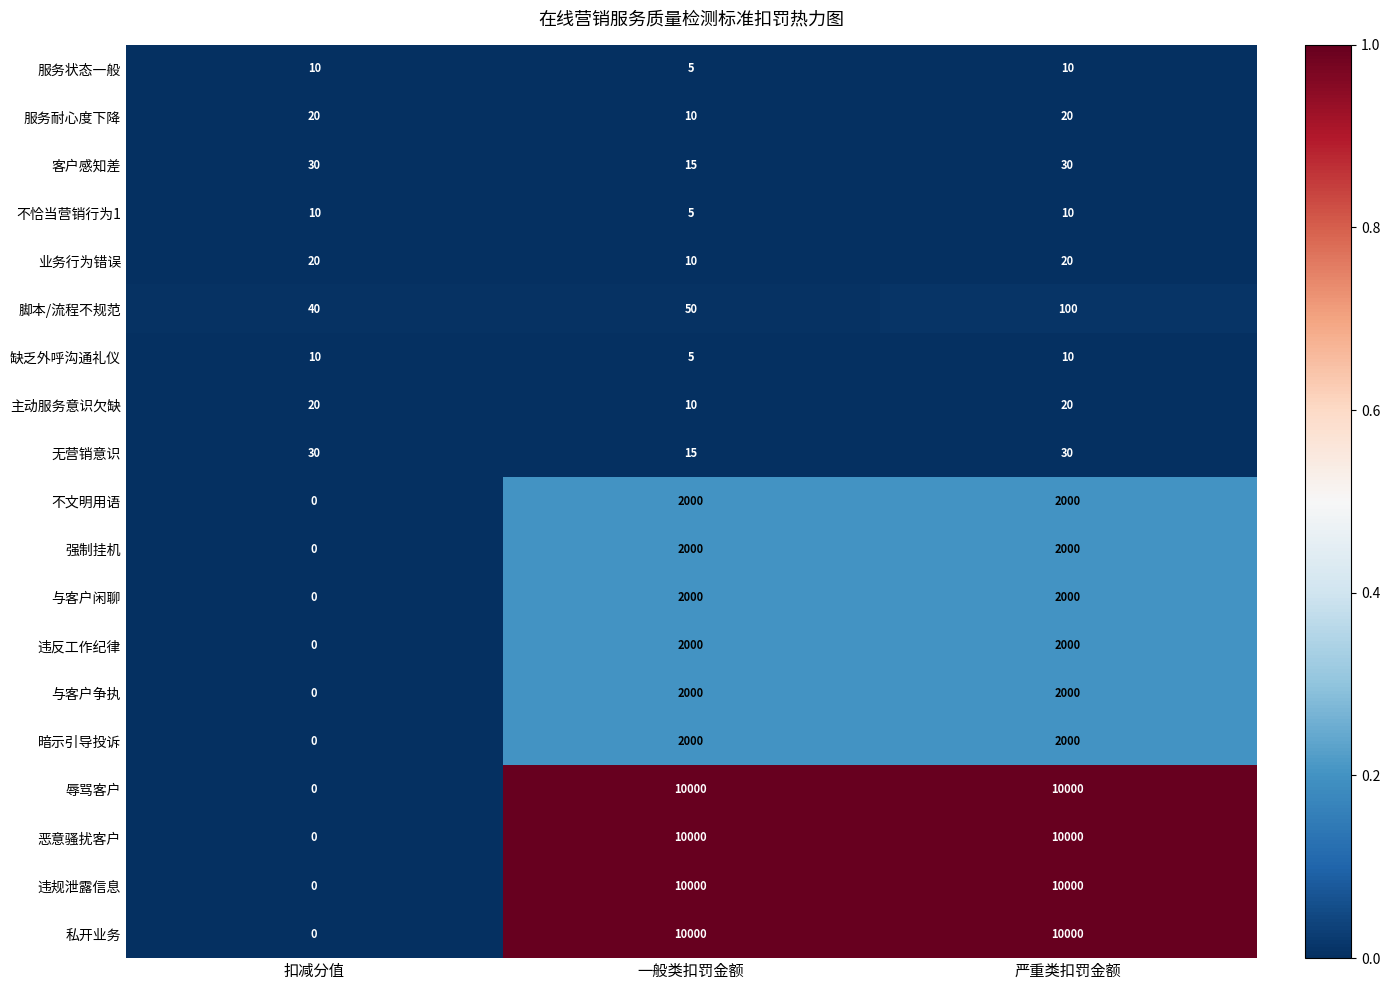

Read the 缺乏外呼沟通礼仪 value at 严重类扣罚金额.

10